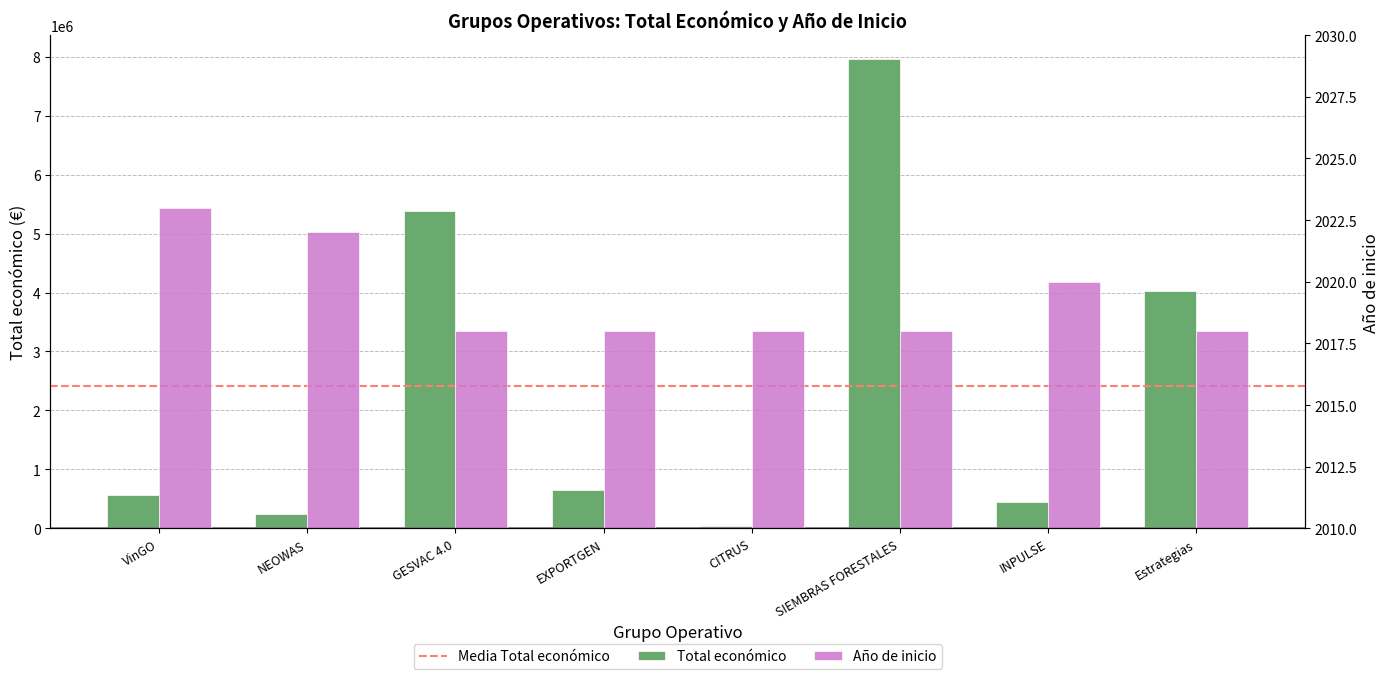

Reading left to right, what are all the values shown in this chart?

Total económico: VinGO=566298	NEOWAS=249910	GESVAC 4.0=5390598	EXPORTGEN=644817	CITRUS=46300	SIEMBRAS FORESTALES=7967413	INPULSE=439594	Estrategias=4033442
Año de inicio: VinGO=2023	NEOWAS=2022	GESVAC 4.0=2018	EXPORTGEN=2018	CITRUS=2018	SIEMBRAS FORESTALES=2018	INPULSE=2020	Estrategias=2018